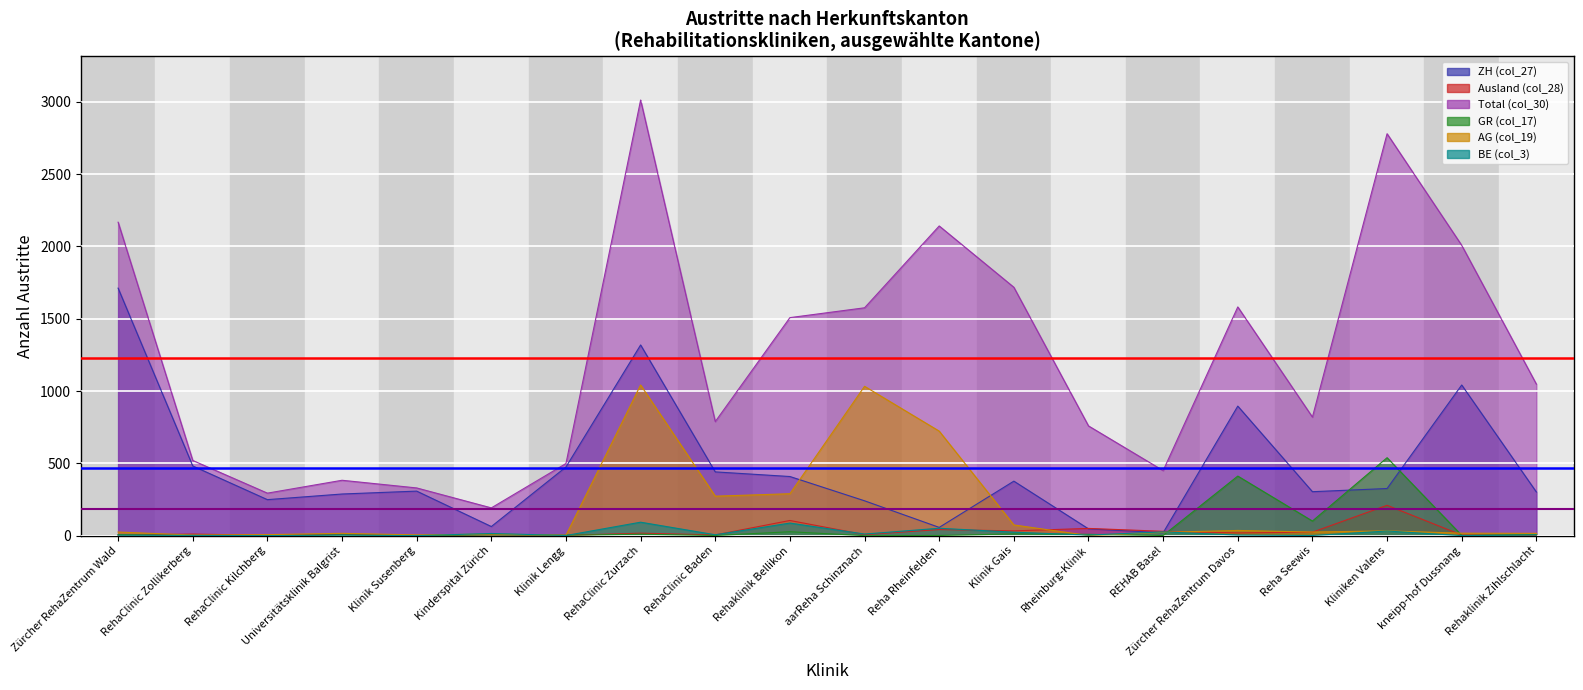

Reading left to right, extract all data points from this chart.

ZH (col_27): 1712	482	249	288	308	63	475	1319	441	409	241	57	377	47	20	896	304	326	1042	302
Ausland (col_28): 4	11	2	9	1	4	2	17	5	105	7	42	33	50	30	19	24	210	4	2
Total (col_30): 2168	520	294	383	330	192	499	3013	789	1508	1576	2142	1718	759	450	1582	820	2780	2008	1048
GR (col_17): 7	1	0	5	1	5	3	10	1	27	0	1	12	9	1	412	101	539	2	7
AG (col_19): 25	4	7	16	5	11	3	1042	273	290	1033	723	74	1	23	36	25	33	17	16
BE (col_3): 3	2	0	4	0	15	1	93	6	87	11	51	24	4	26	4	1	32	0	5